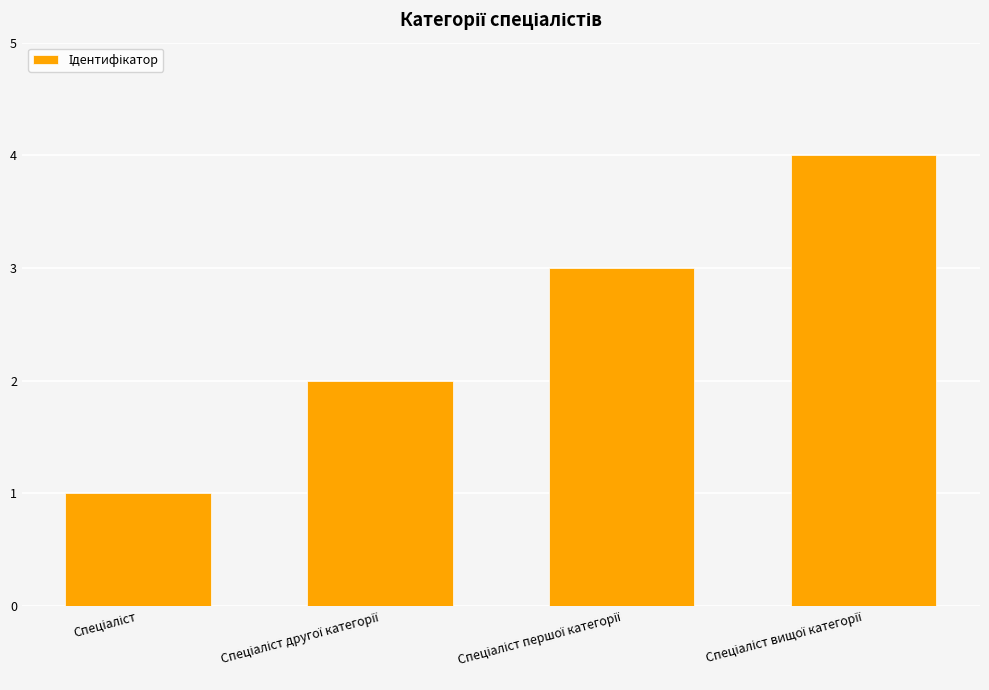

What is the difference between the maximum and minimum values?

3